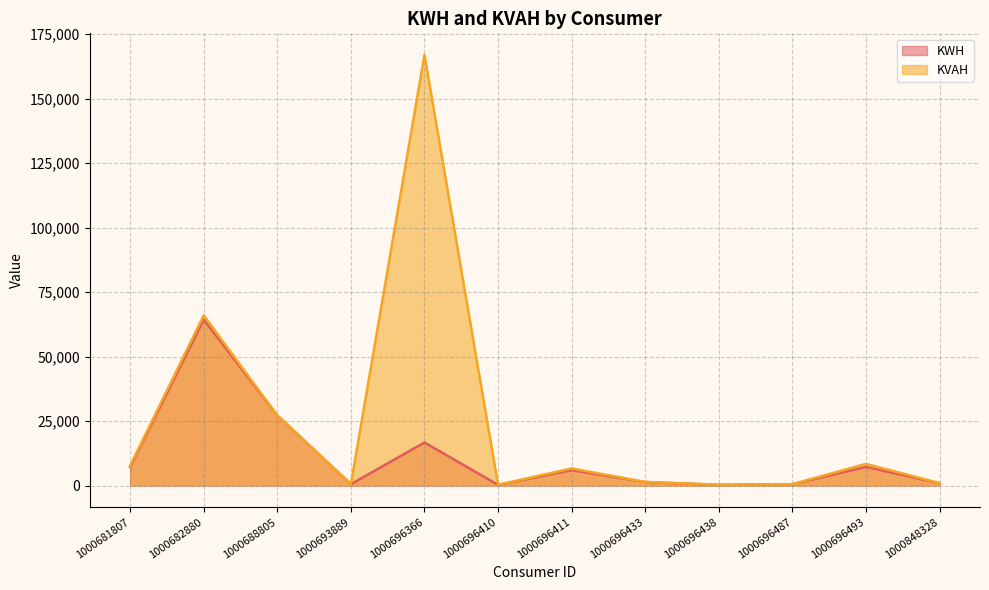

List the series in order of their overall mean, lowest first.

KWH, KVAH